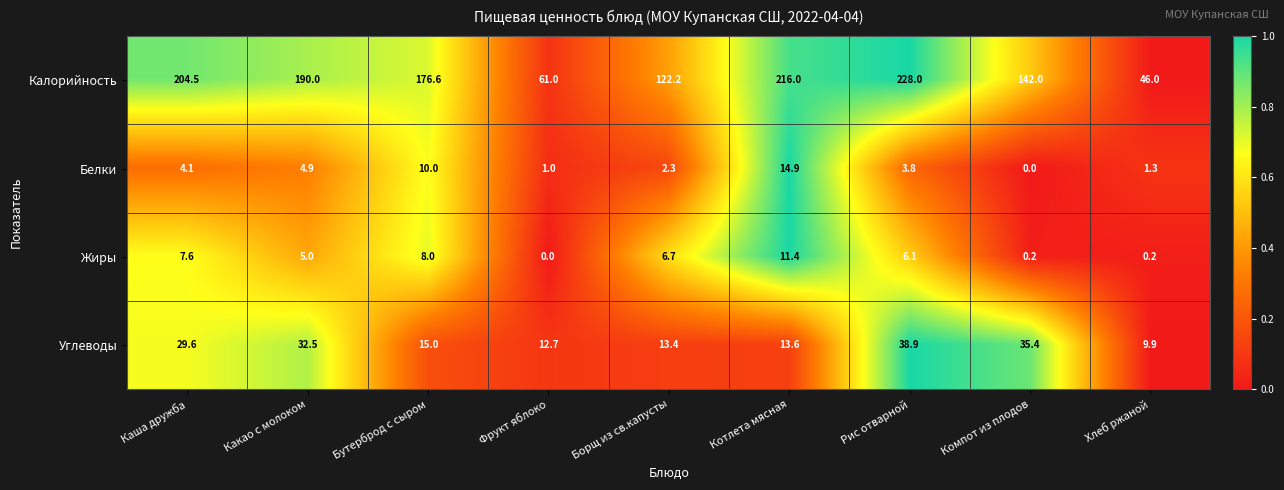

True or false: Калорийность has a value of 176.6 at Бутерброд с сыром.

True